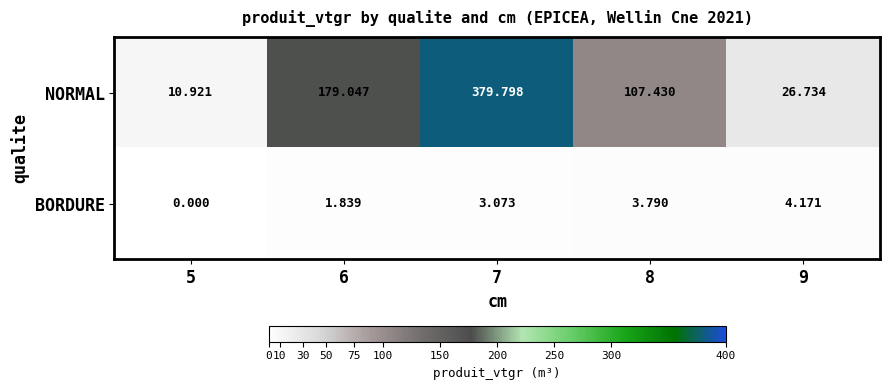

Which category has the highest value across all series?

7